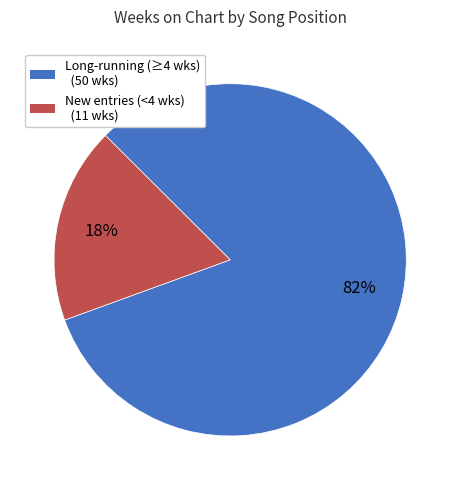

What is the majority slice?

Long-running (≥4 wks) (50 wks)